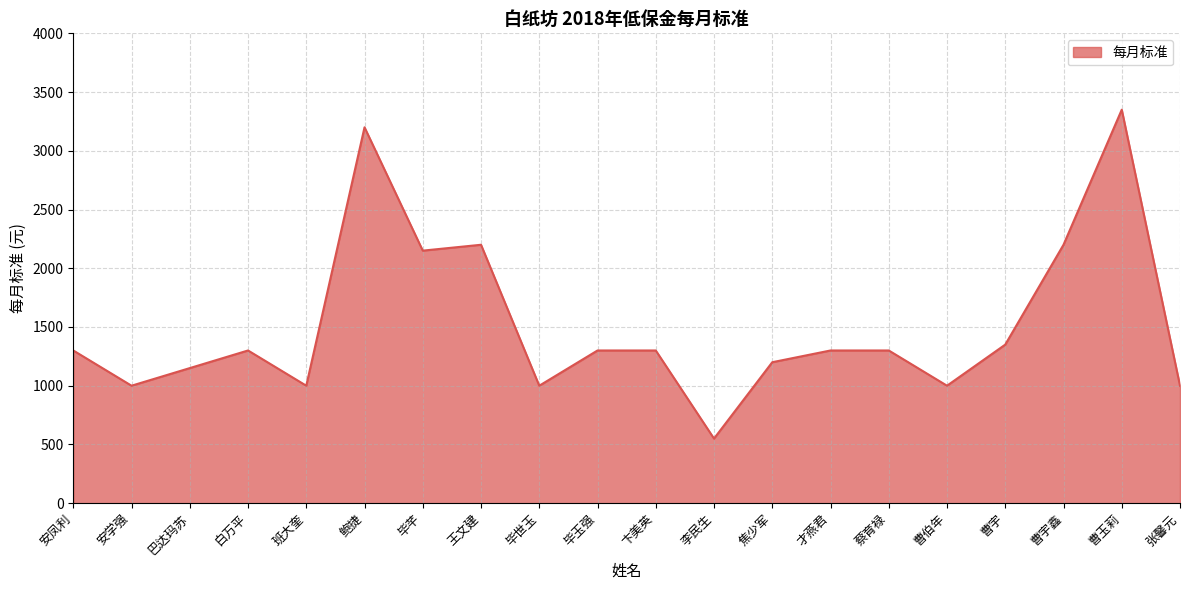

Read the value at 蔡育禄, to the nearest 10.

1300